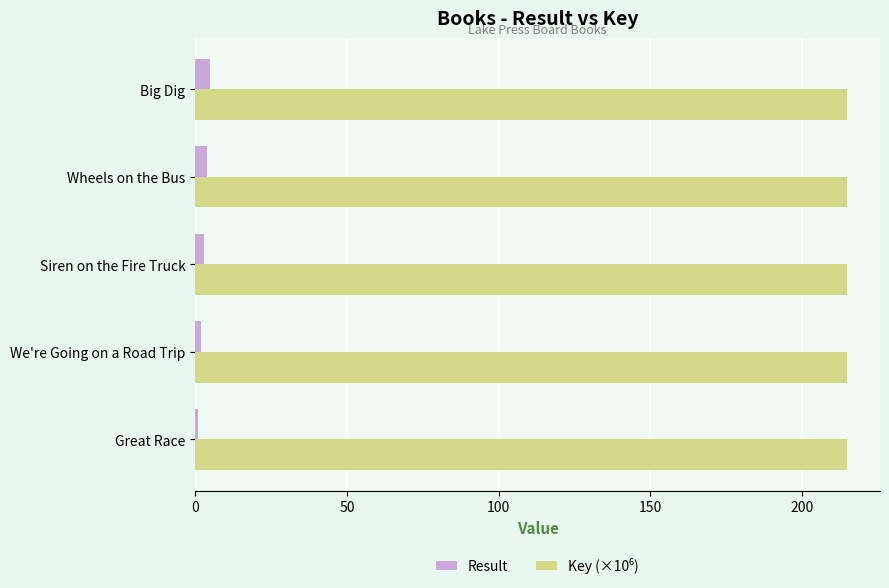

What is the average value of the Result series?

3.0